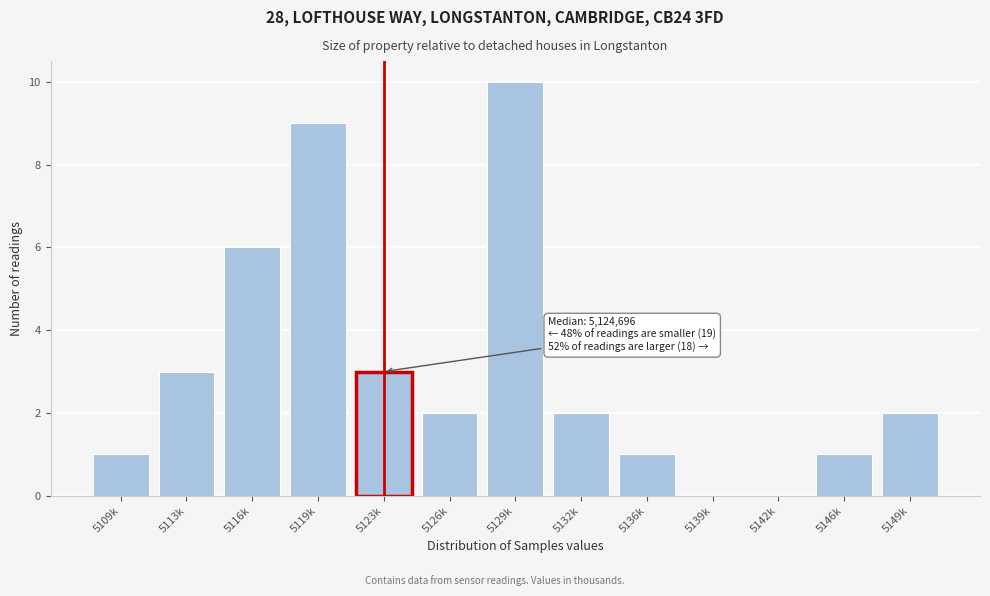

Reading right to left, extract all data points from this chart.

5149k=2	5146k=1	5142k=0	5139k=0	5136k=1	5132k=2	5129k=10	5126k=2	5123k=3	5119k=9	5116k=6	5113k=3	5109k=1